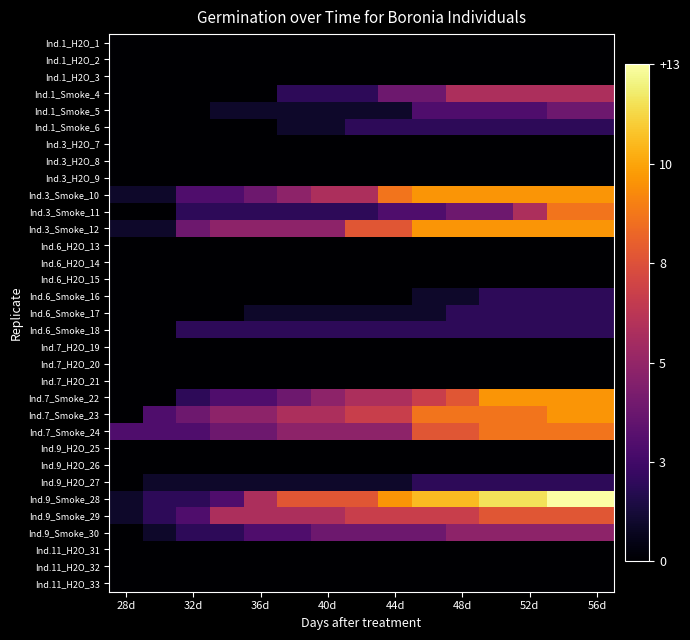

Count the number of data series in this chart.

33